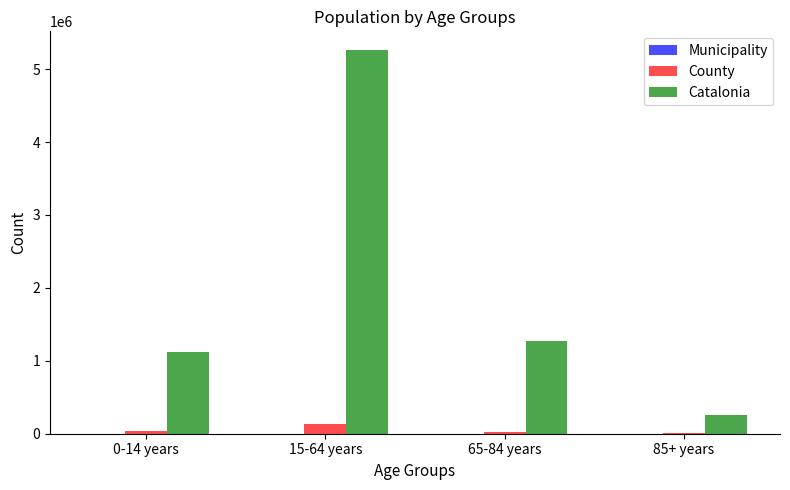

The value of Catalonia at 85+ years is 256461. True or false?

True